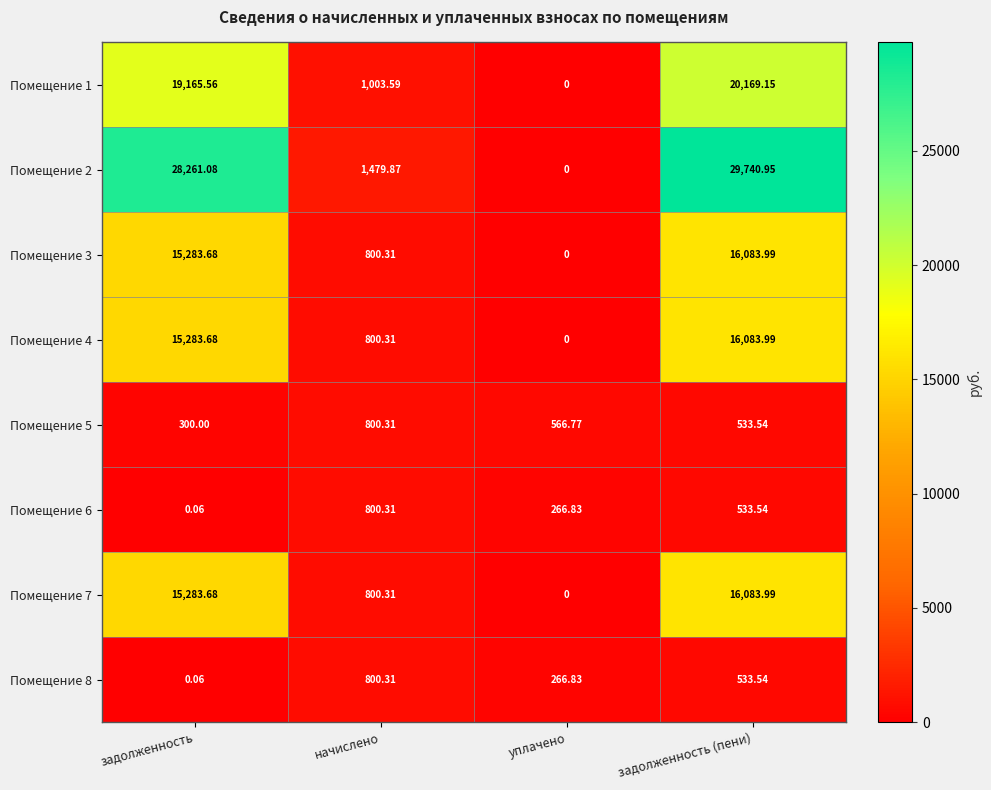

Where is Помещение 6 nearest to the value 400?

уплачено